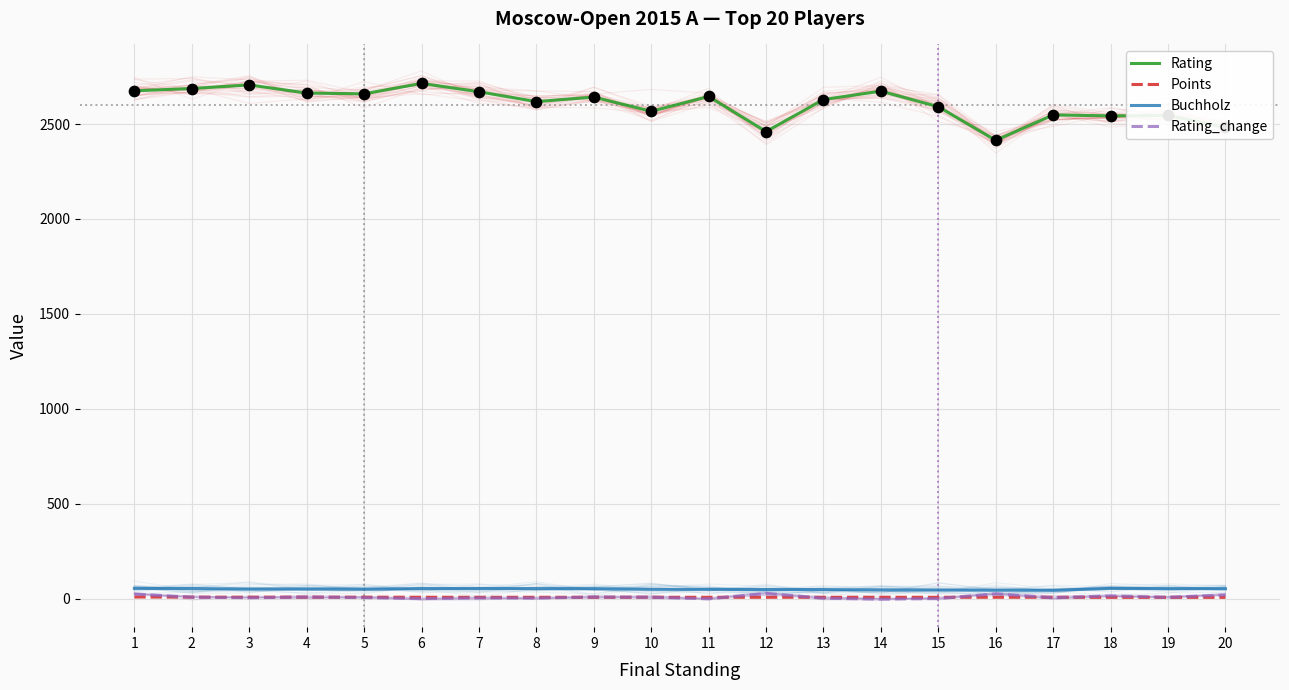

Which series reaches the maximum Y coordinate?

Rating